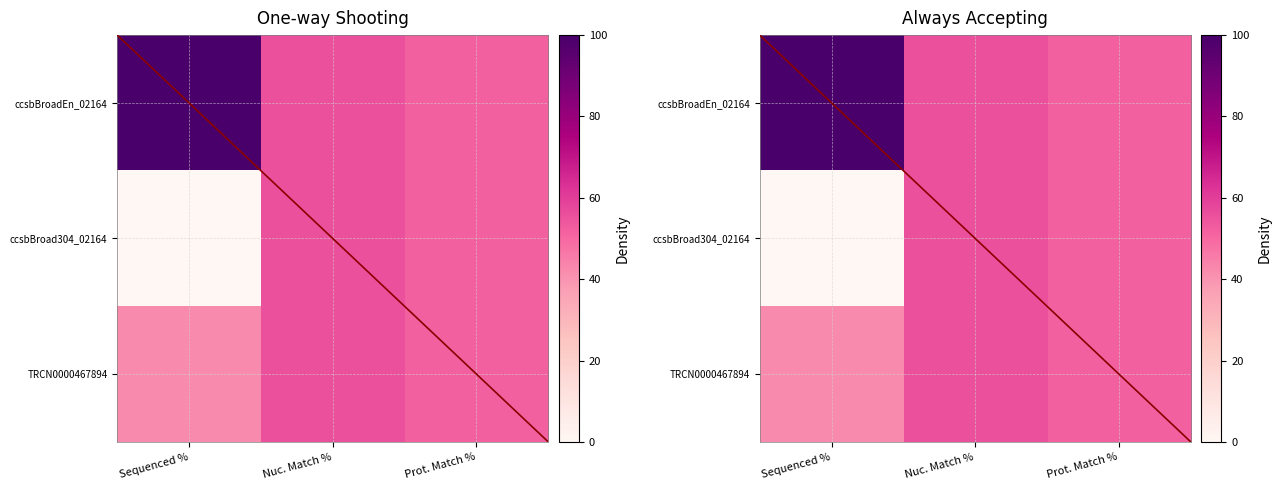

What is the approximate value of TRCN0000467894 at Nuc. Match %?

55.6